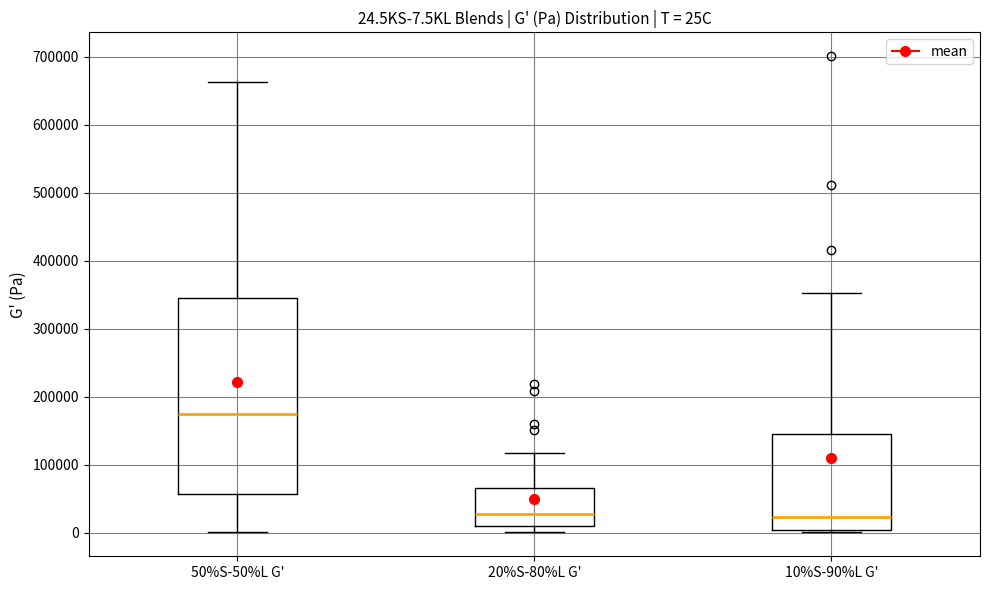

Which box's median line is the highest?

50%S-50%L G'